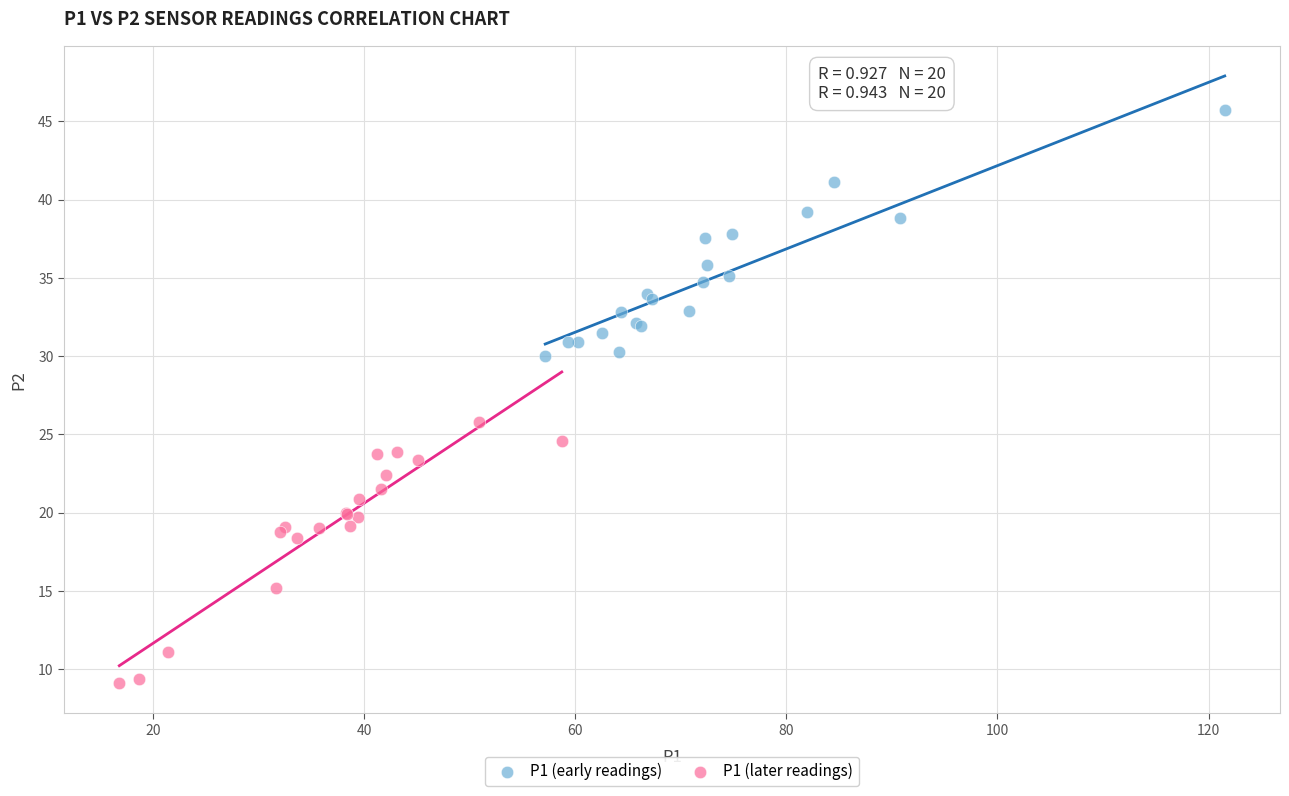

Which series contains the highest Y value?

P1 (early readings)